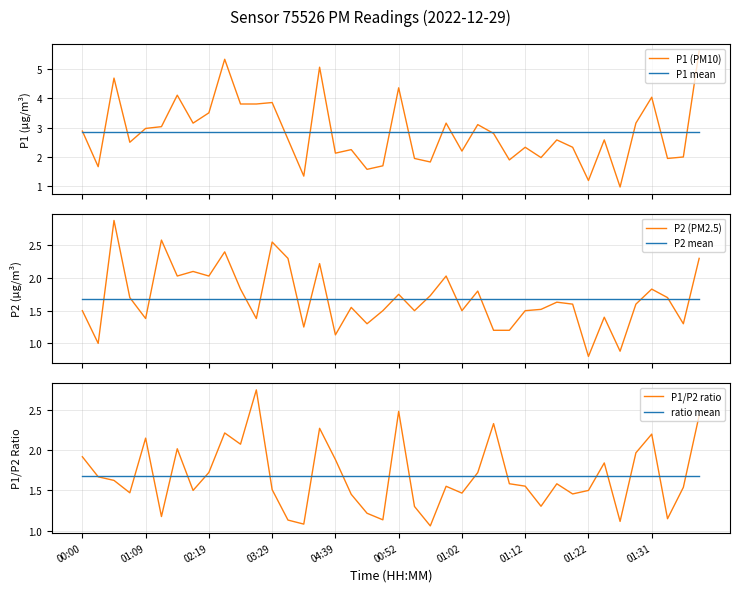

What is the maximum value for P1 mean?

2.8